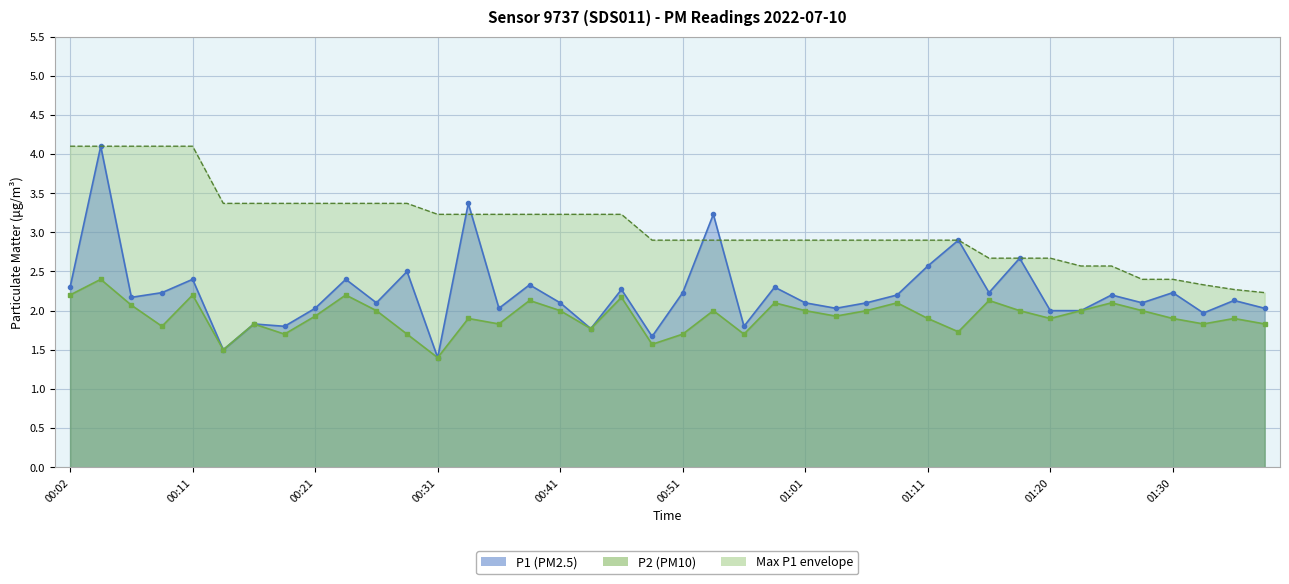

True or false: P2 and P1 intersect in this chart.

False